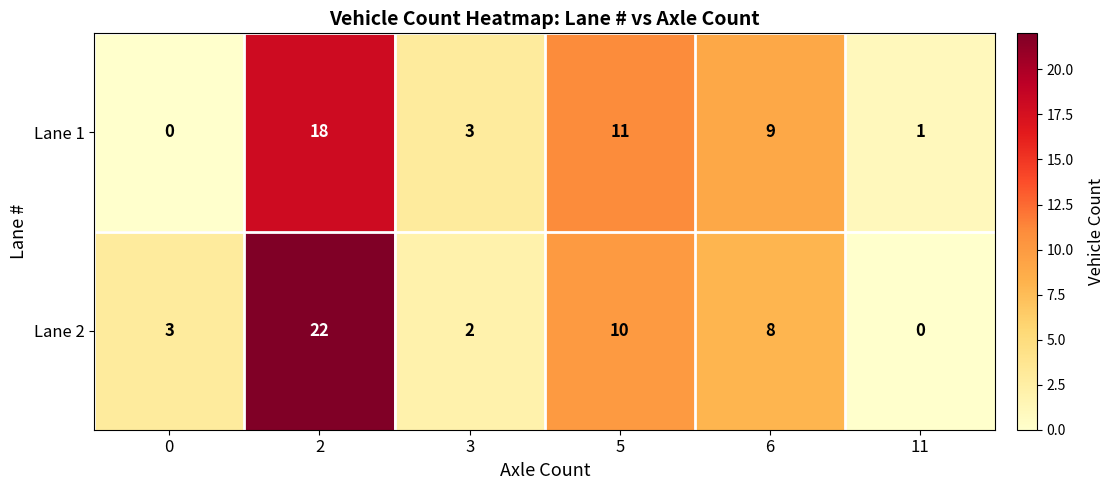

Is it true that Lane 2 equals 2 at 3?

True